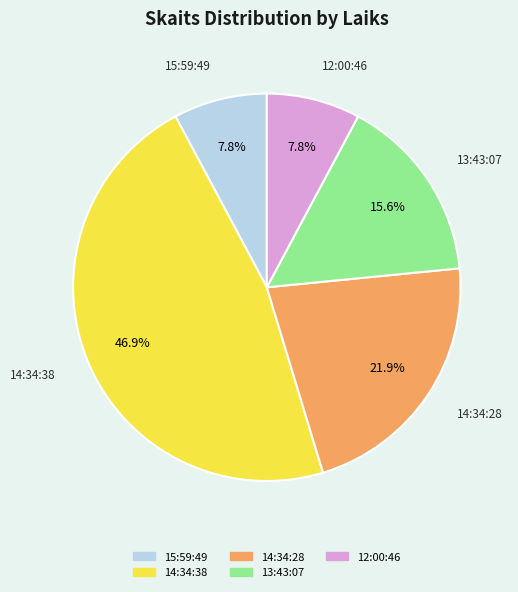

What percentage is the 14:34:38 slice, to the nearest percent?

47%